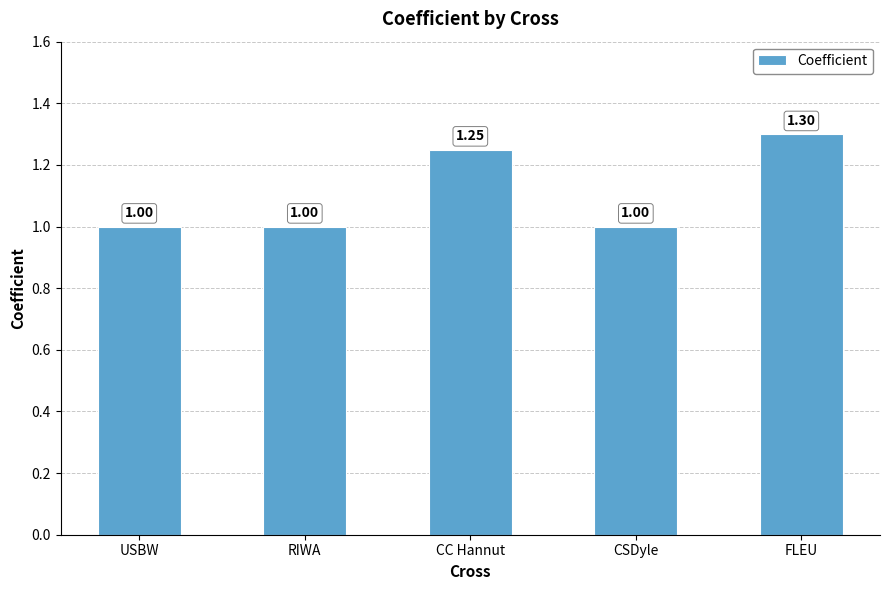

What is the ratio of the value at FLEU to the value at CC Hannut?

1.0